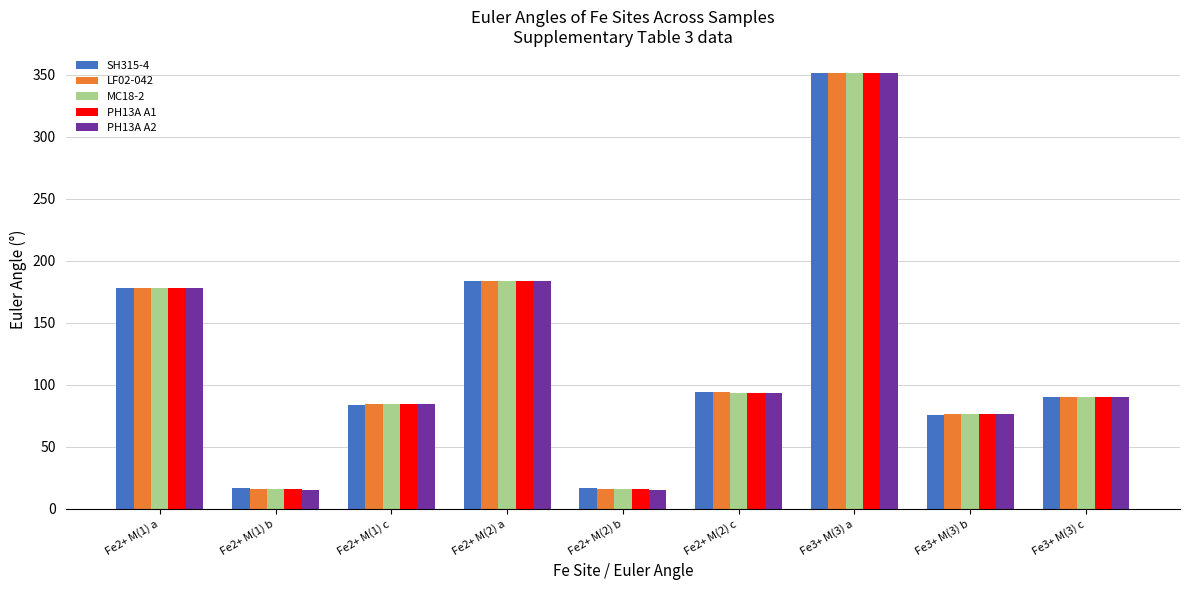

The PH13A A2 series shows 267.2 at Fe2+ M(2) a. True or false?

False